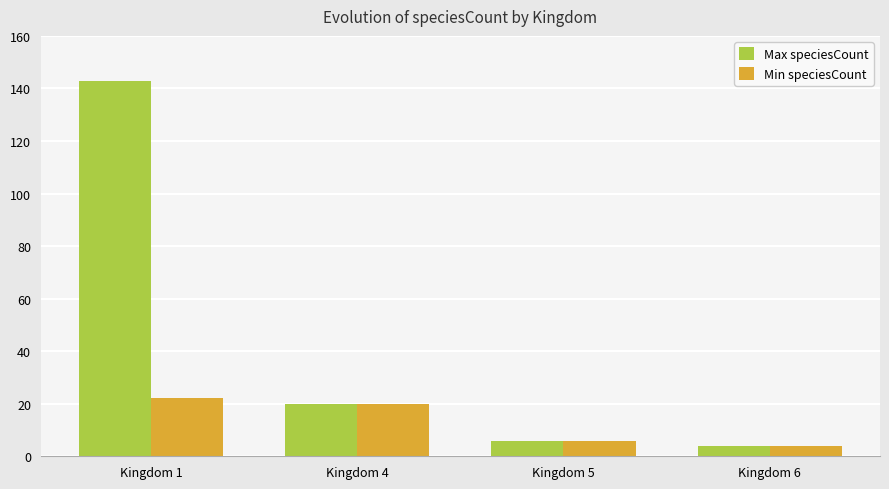

How many bars are there in total?

8